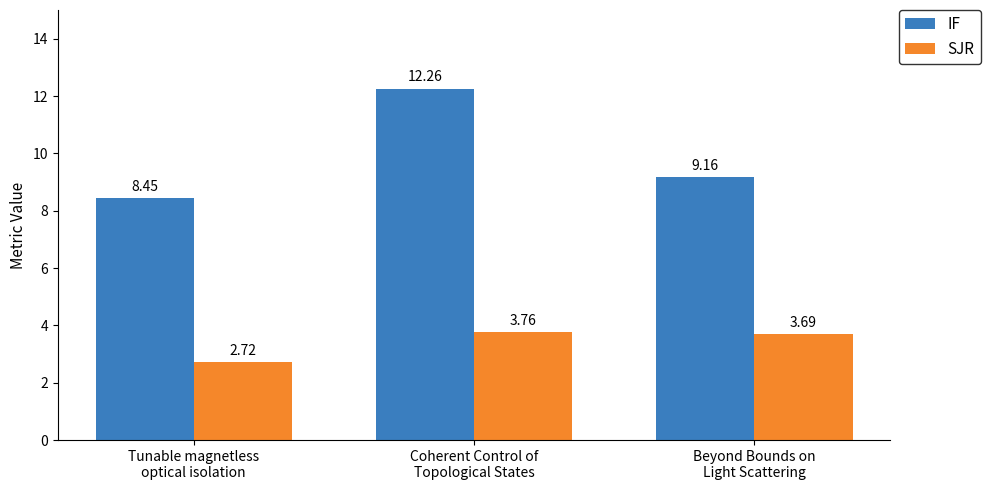

Which series has the largest range (max minus min)?

IF